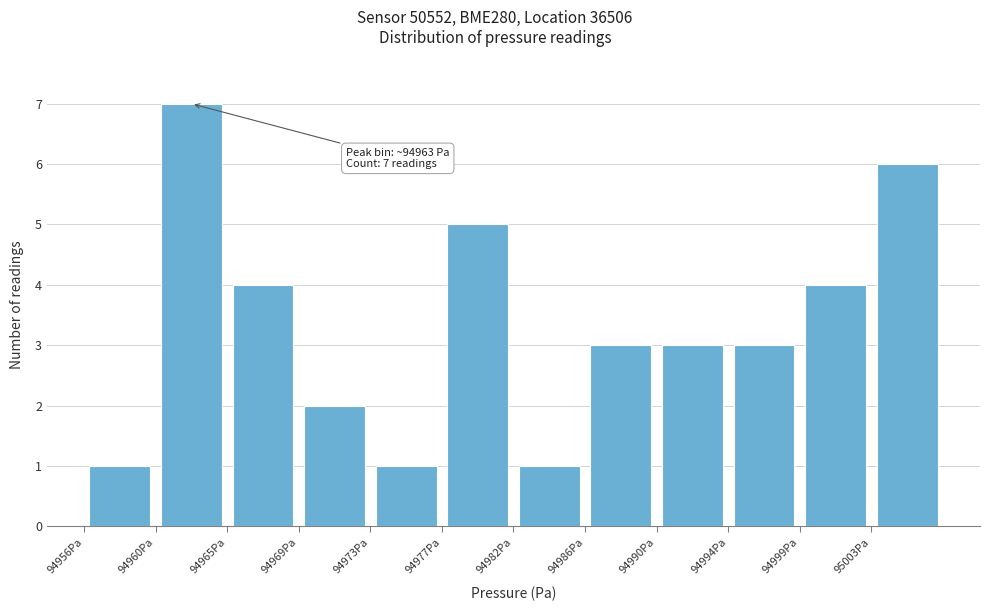

Over which range of the x-axis is the bar tallest?

94960.5 to 94964.5